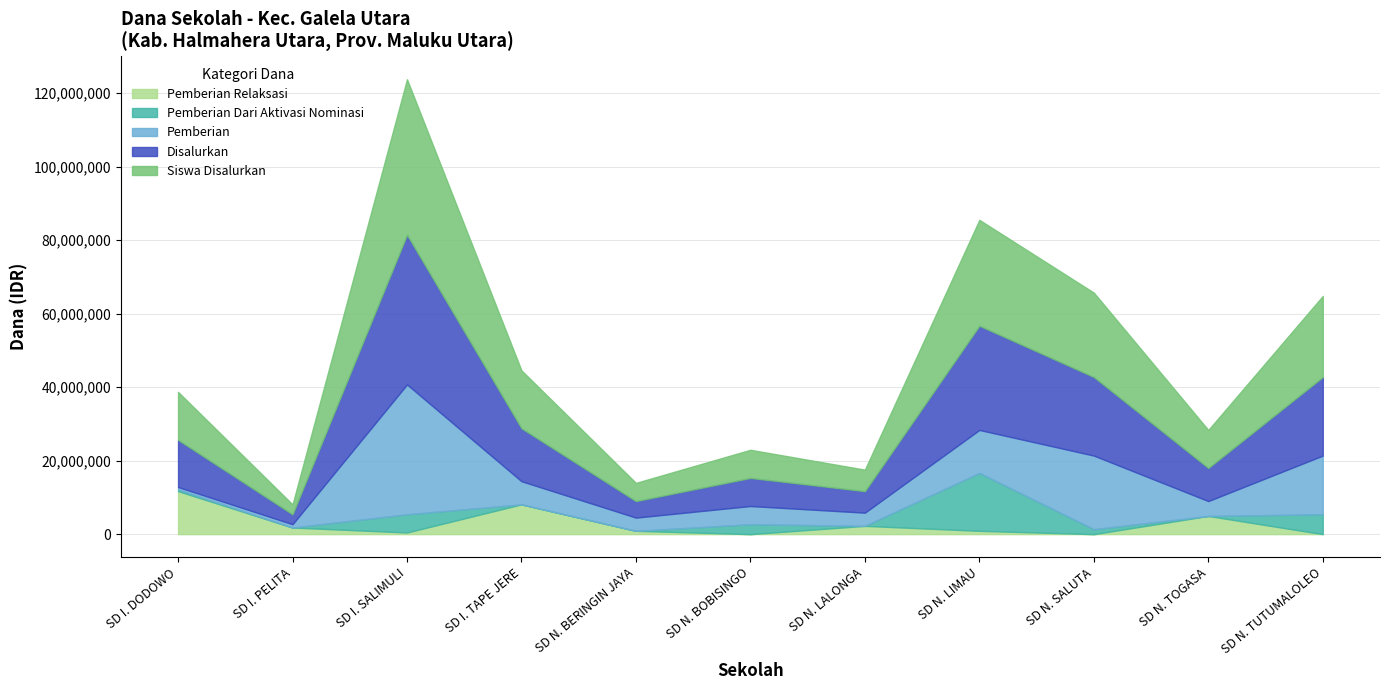

At which category is the sum across all series the highest?

SD I. SALIMULI